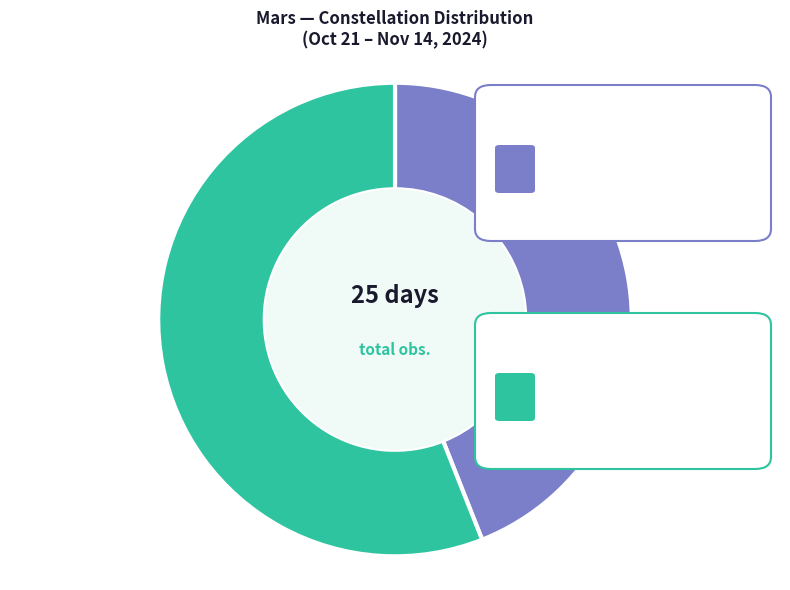

Does any single category account for the majority?

Yes